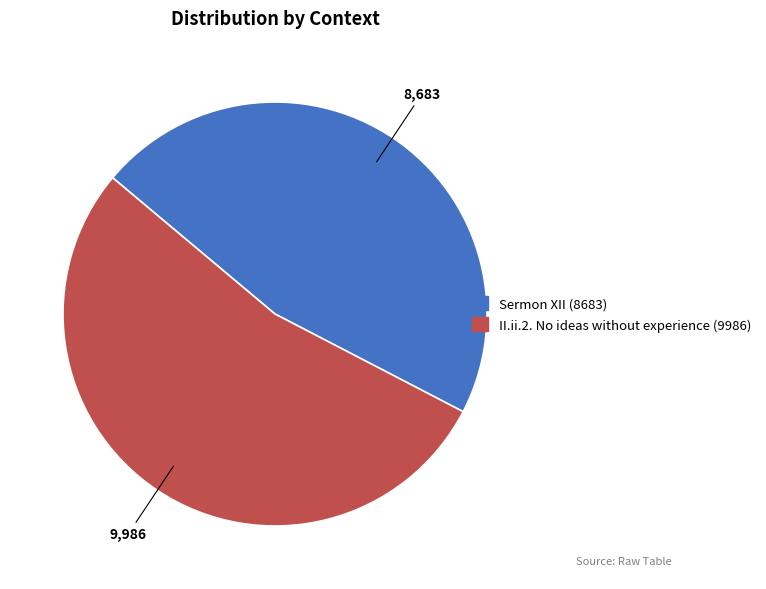

Approximately how many times larger is the value at II.ii.2. No ideas without experience compared to Sermon XII?

1.2